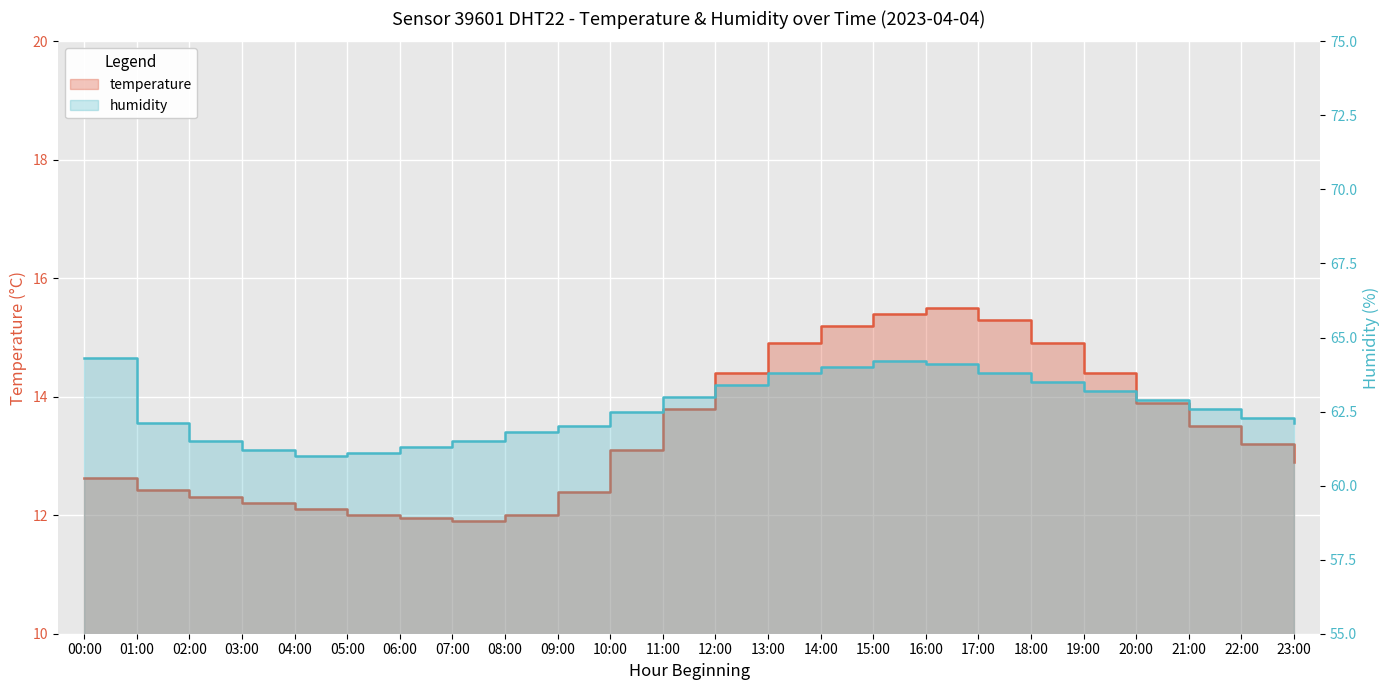

Is it true that temperature equals 6.2 at 18:00?

False